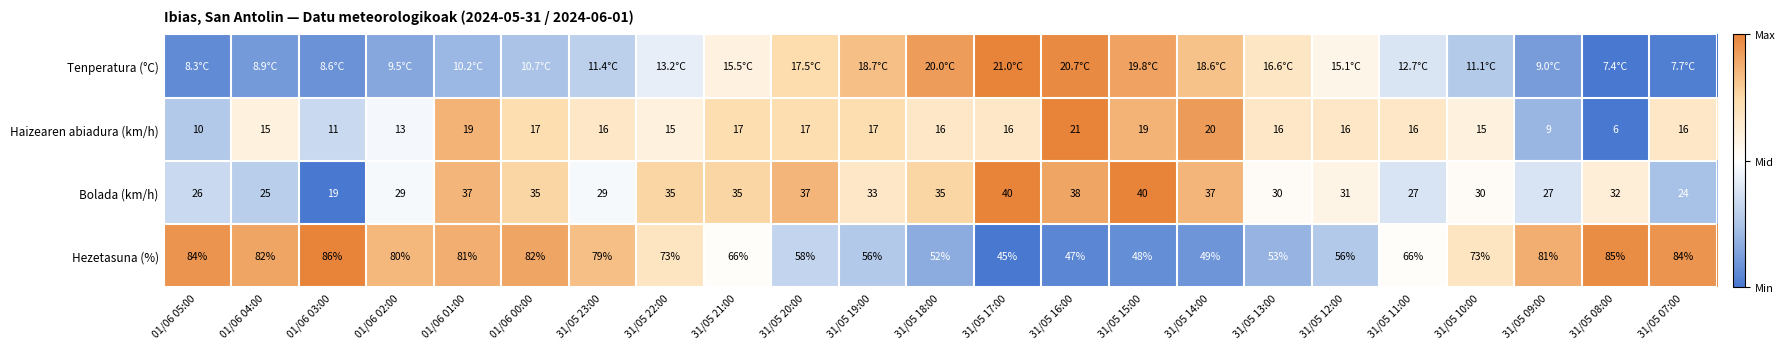

How many values in the Tenperatura (°C) series exceed 0?

22